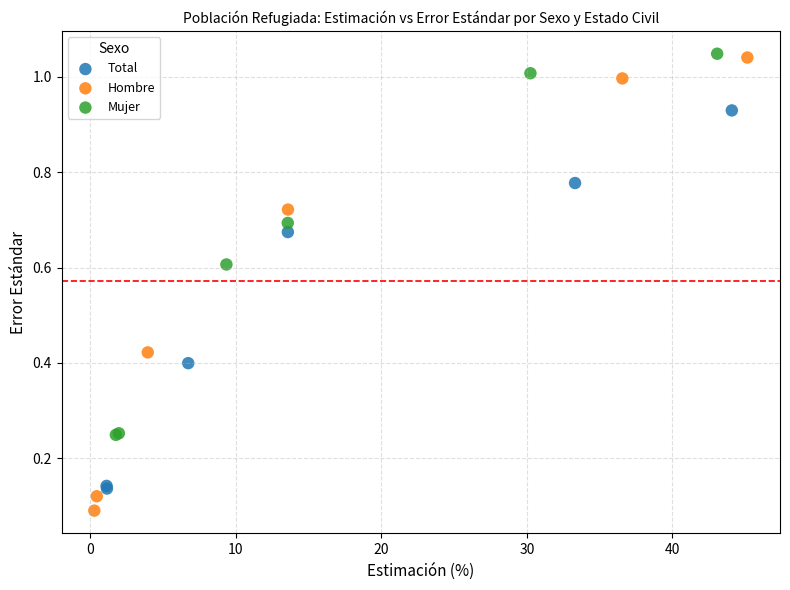

Which series contains the lowest Y value?

Hombre